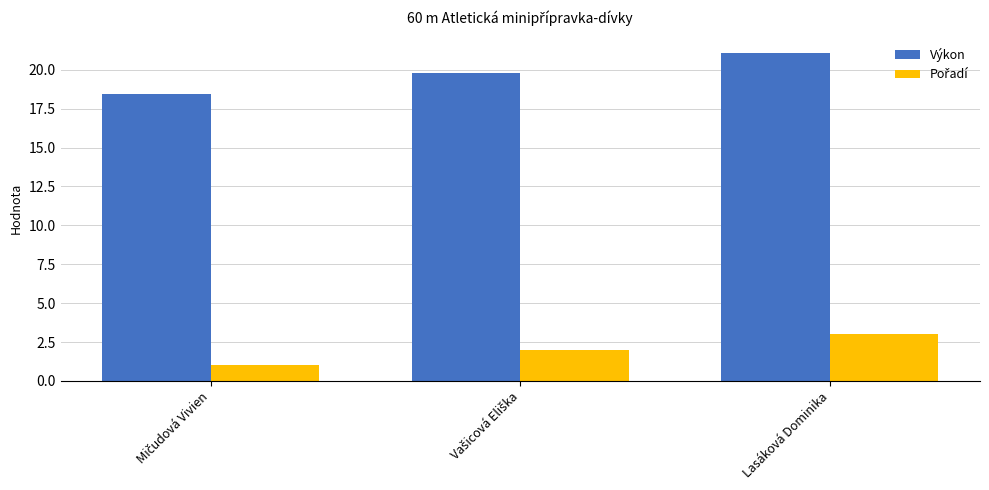

What position from the left is Lasáková Dominika?

3